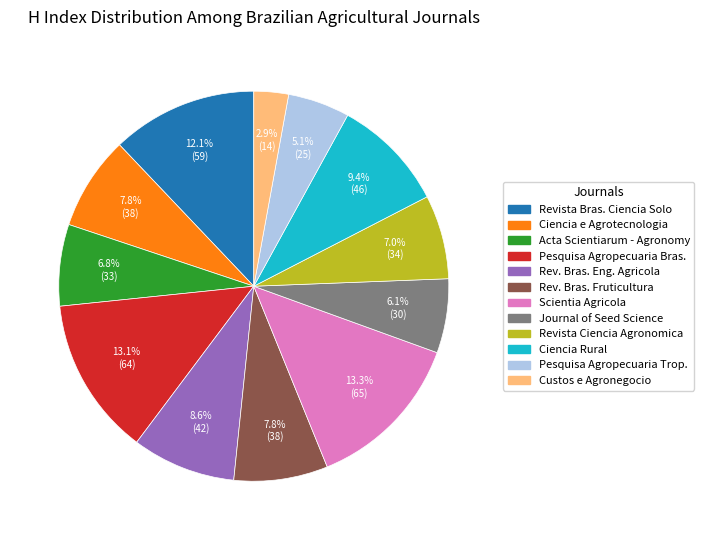

Is there any slice that represents more than half of the pie?

No